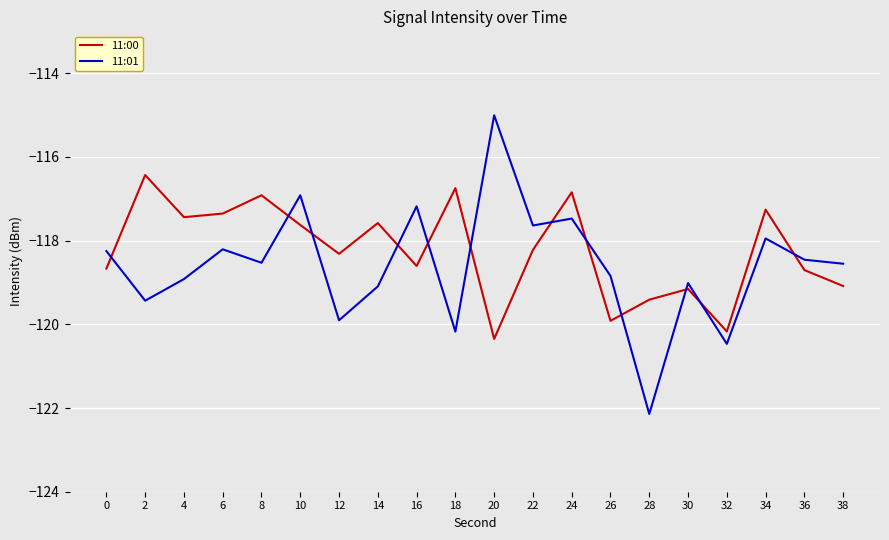

At which label does 11:00 reach its peak?

2